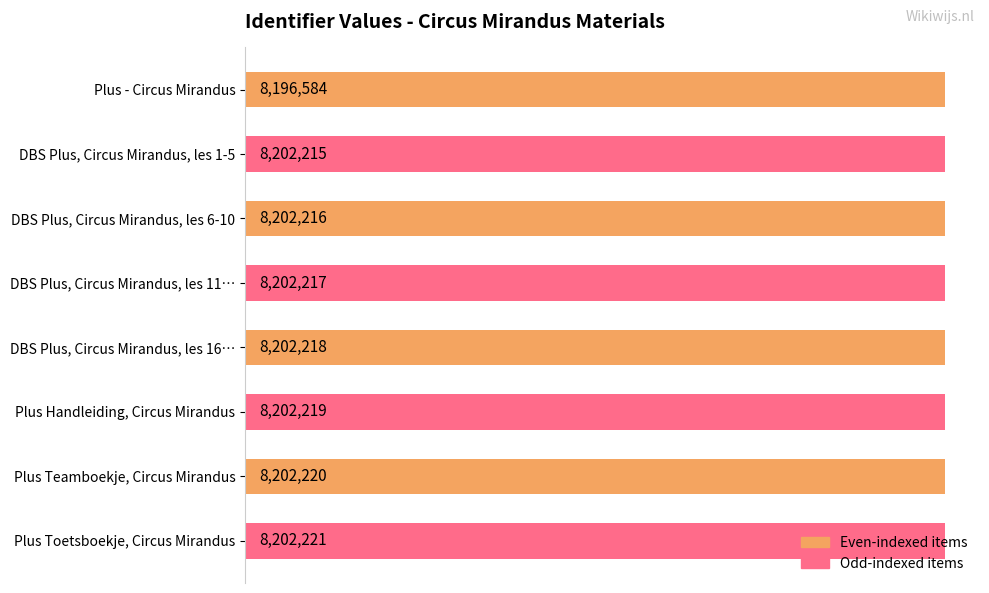

What is the approximate value at DBS Plus, Circus Mirandus, les 16…?

8202218